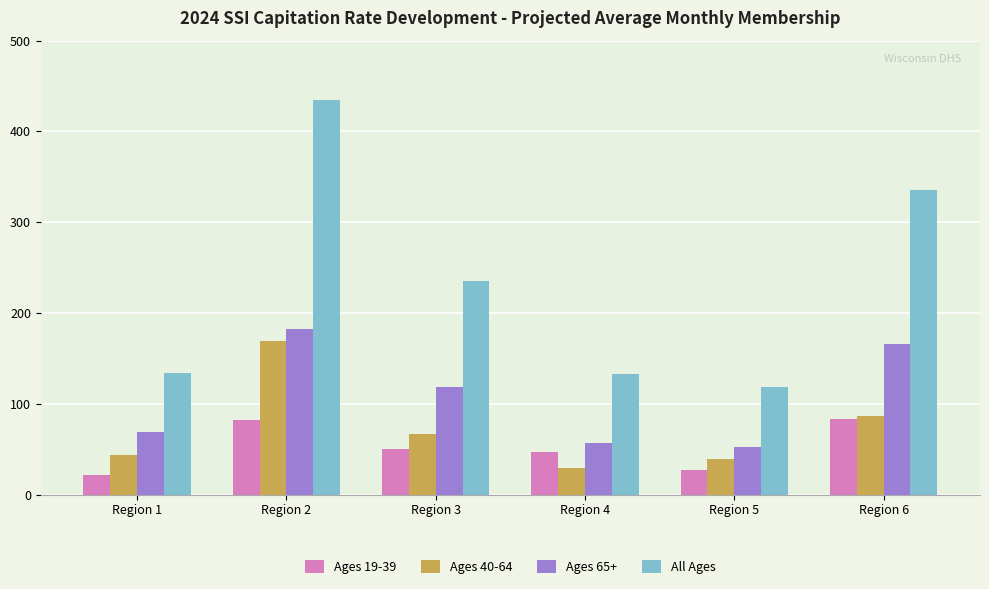

Is it true that Ages 40-64 equals 86.3 at Region 6?

True